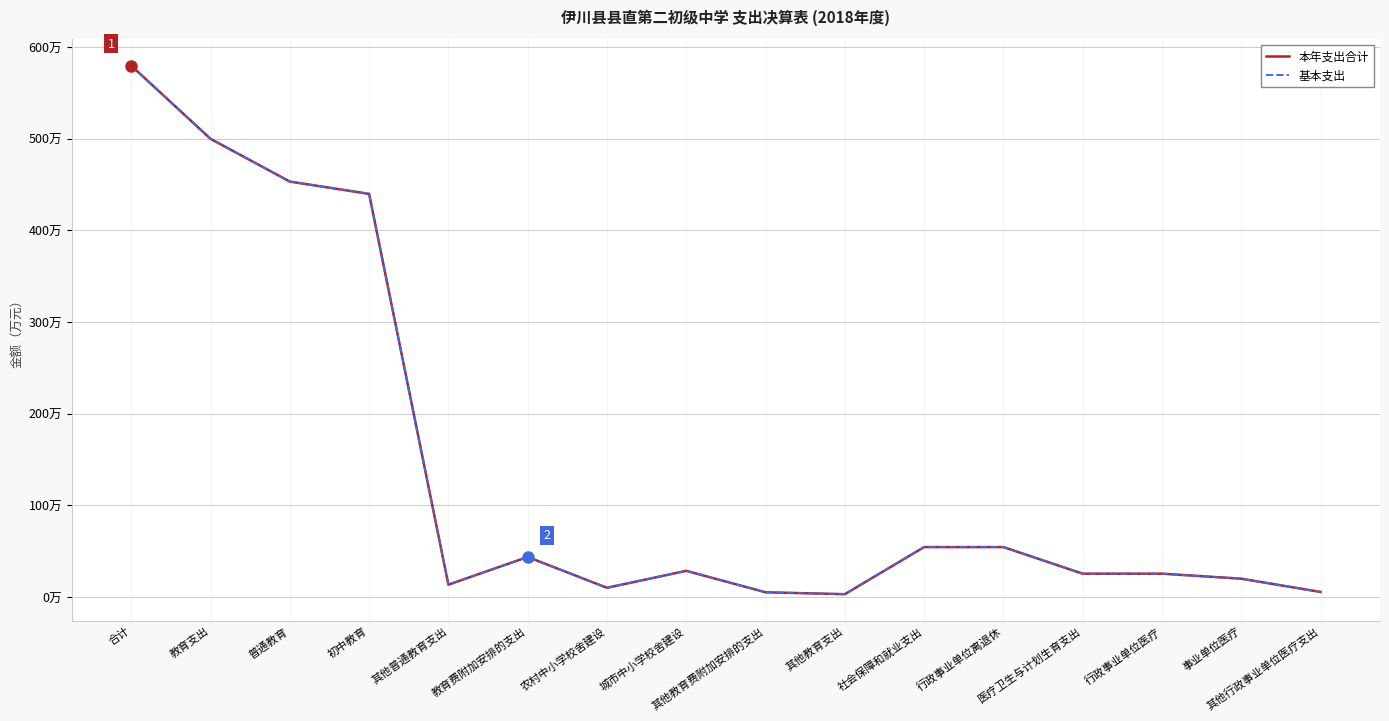

Which series has the largest range (max minus min)?

本年支出合计